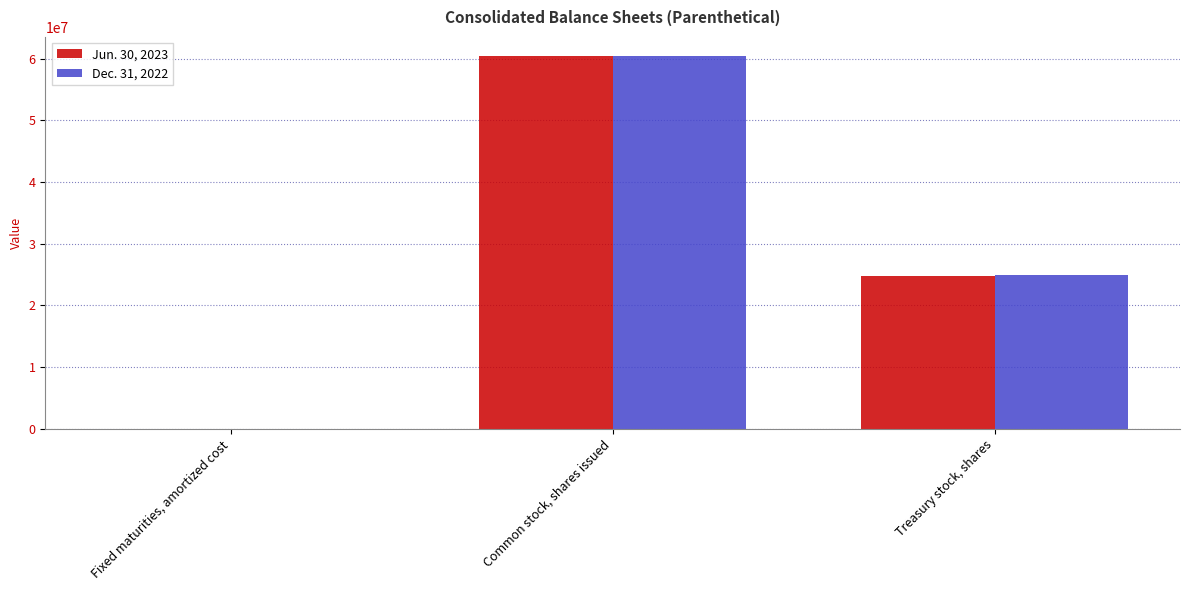

What is the maximum value for Jun. 30, 2023?

60500000.0